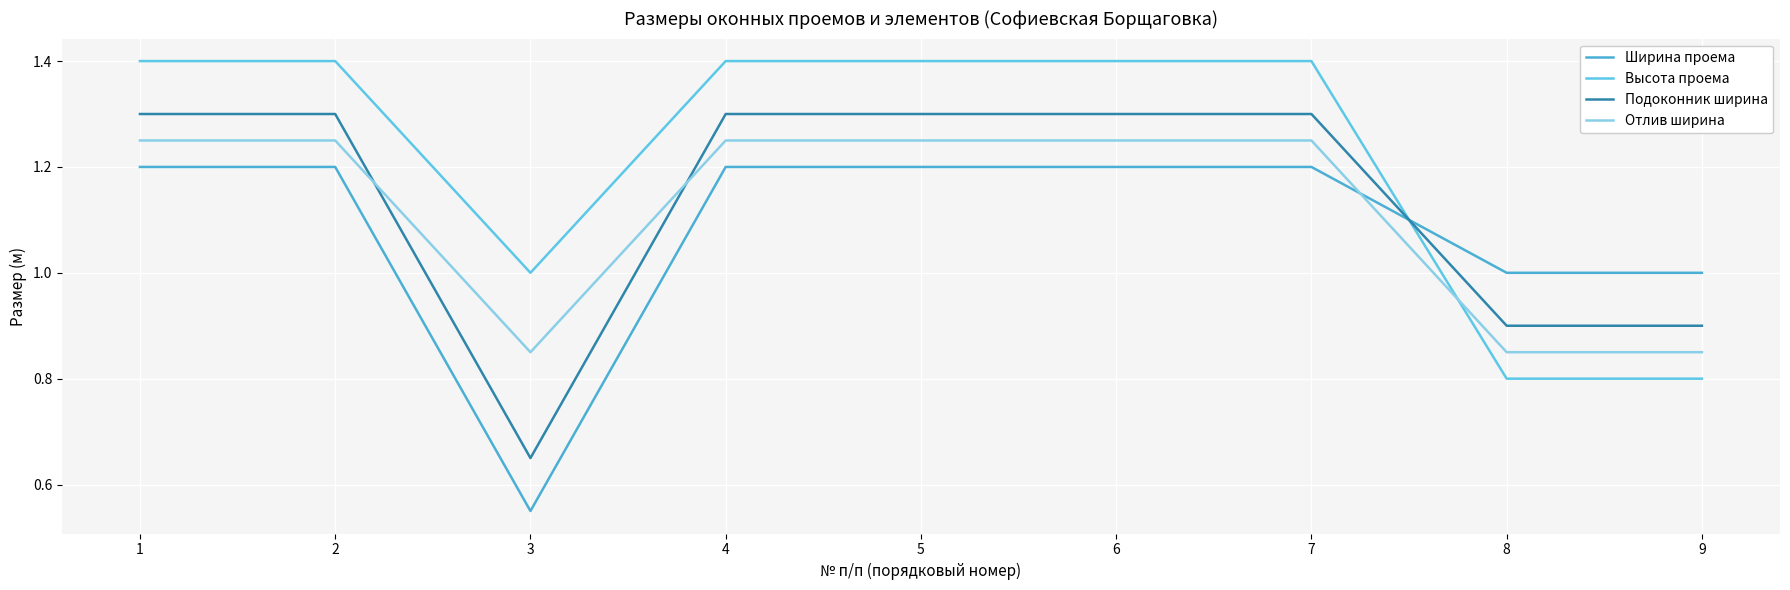

Is this an area chart (filled region under the line)?

No